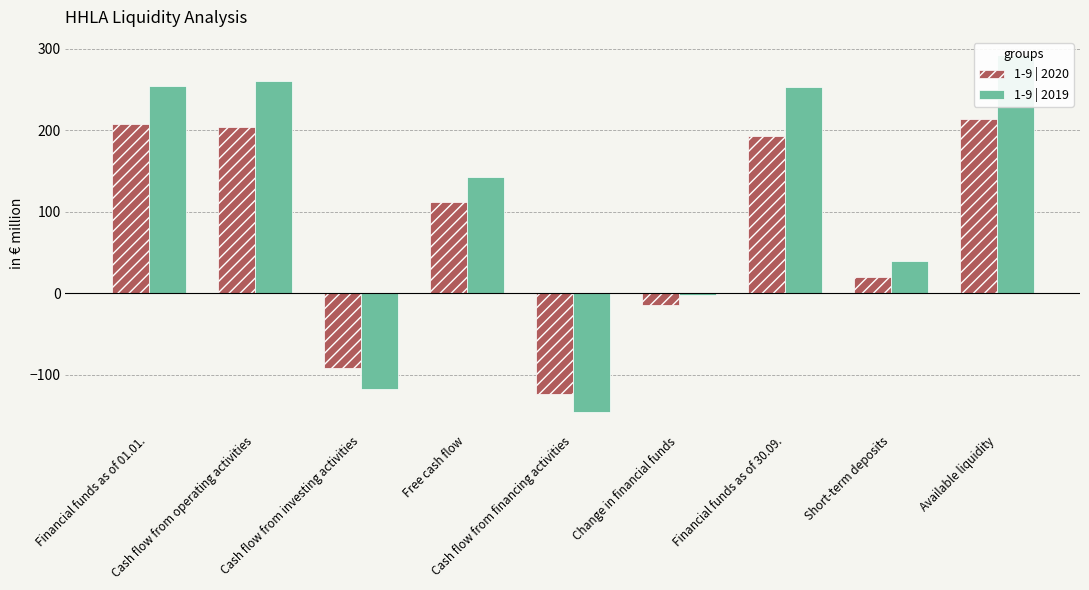

Reading right to left, list all the values displayed in this chart.

1-9 | 2020: 213.5	20.0	193.5	-14.5	-123.7	111.5	-92.0	203.5	208.0
1-9 | 2019: 292.7	40.0	252.7	-1.4	-145.9	142.6	-117.5	260.1	254.0